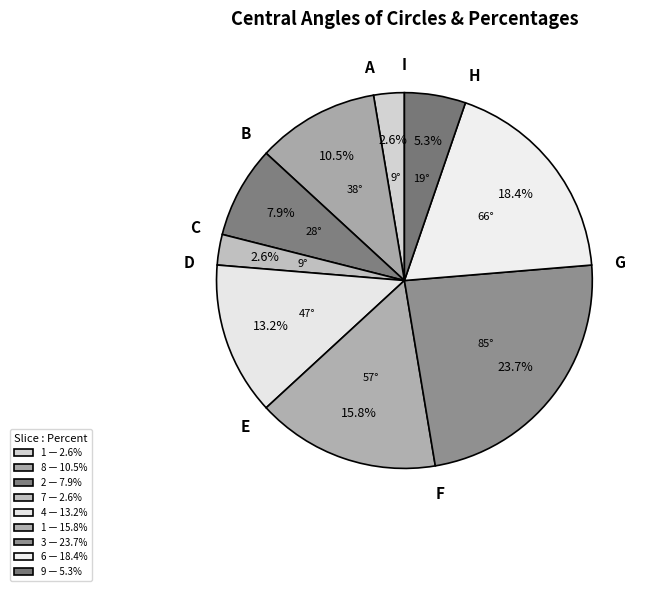

To the nearest percent, what is the average slice percentage?

11%